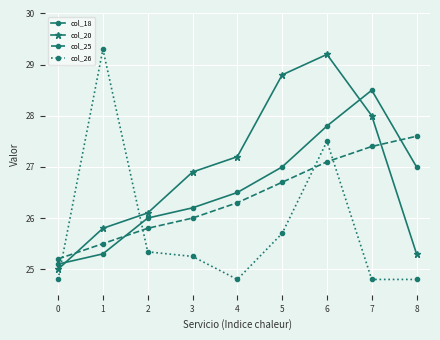

The value of col_25 at 1 is 41.1. True or false?

False